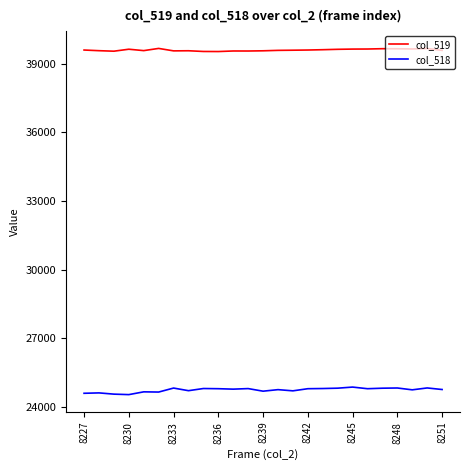

Which series has the largest total across all categories?

col_519